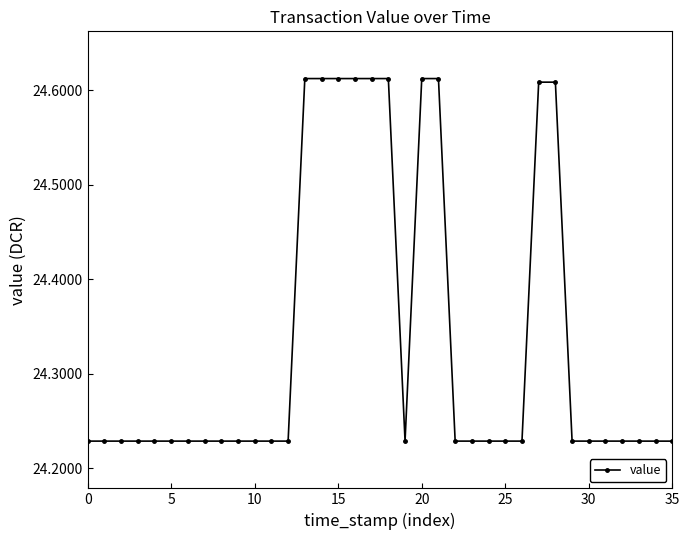

Count the number of data series in this chart.

1